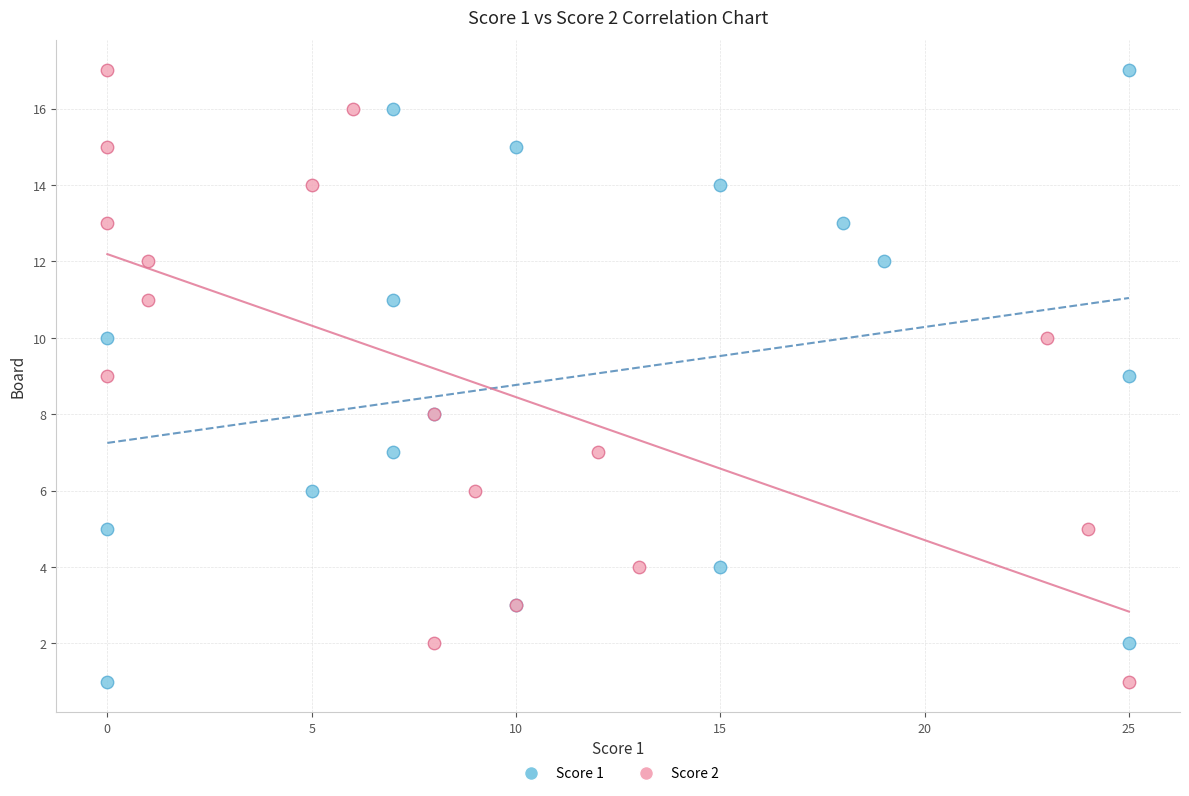

What are all the series names shown in the legend?

Score 1, Score 2